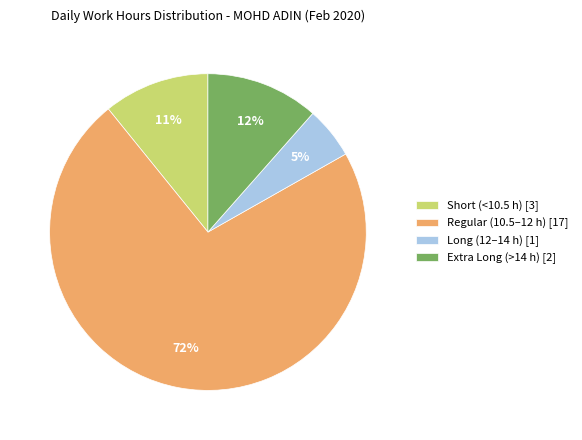

Which category has the biggest portion of the pie?

Regular (10.5–12 h) [17]